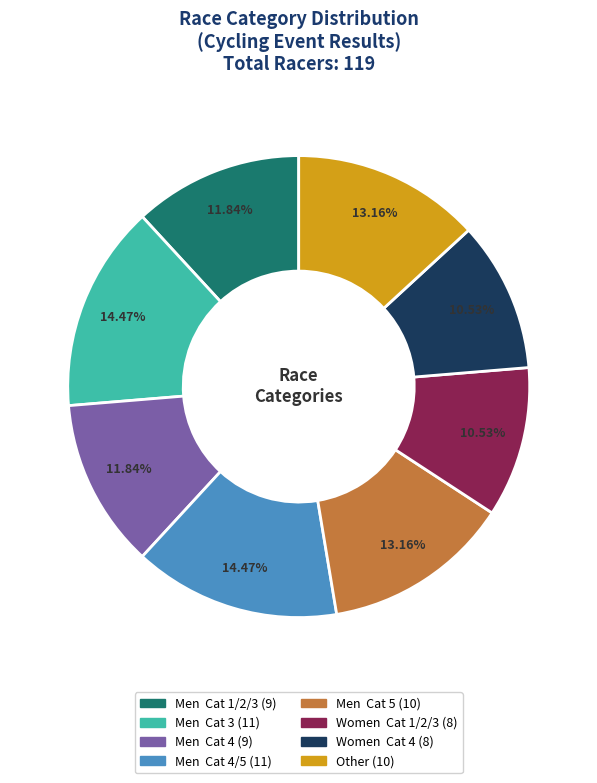

Does any single category account for the majority?

No